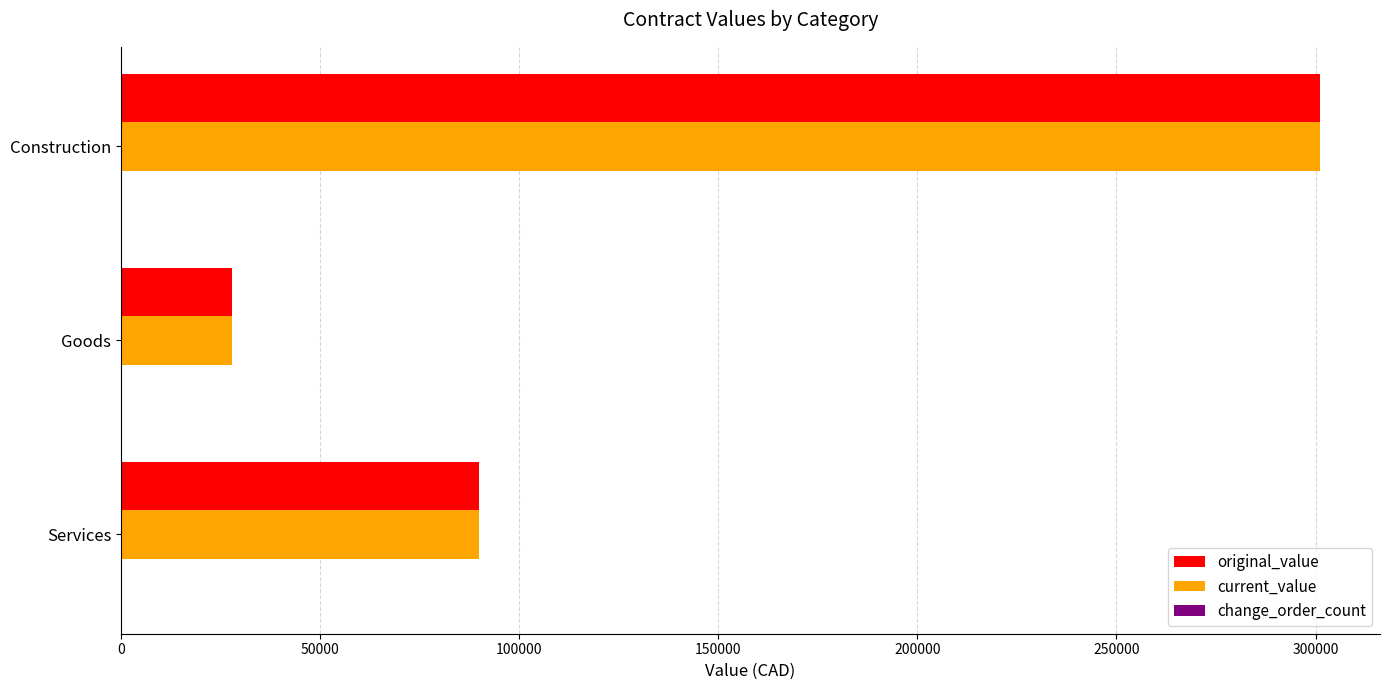

List the labels in order of original_value value, smallest first.

Goods, Services, Construction